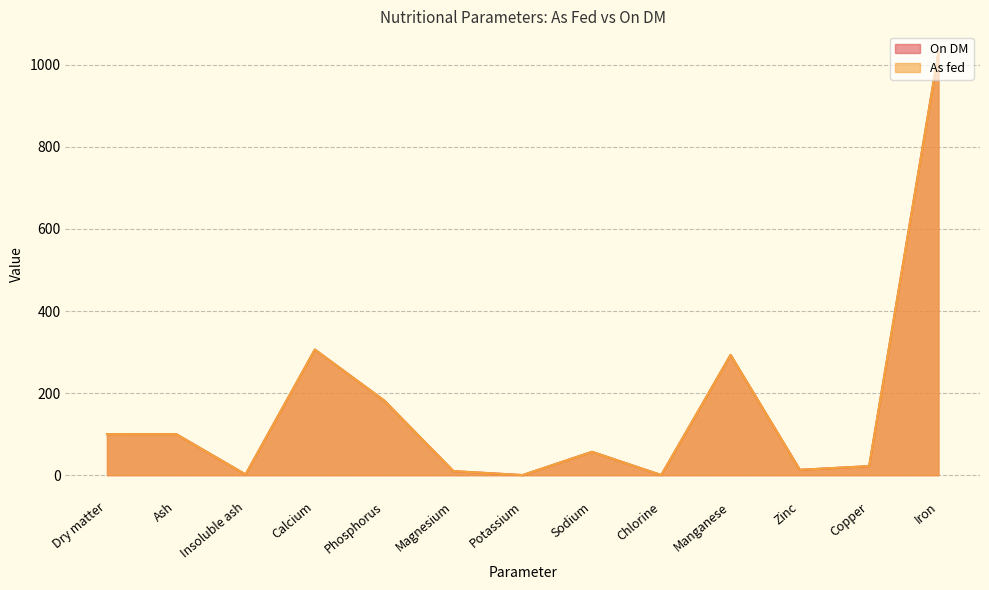

What are all the series names shown in the legend?

On DM, As fed